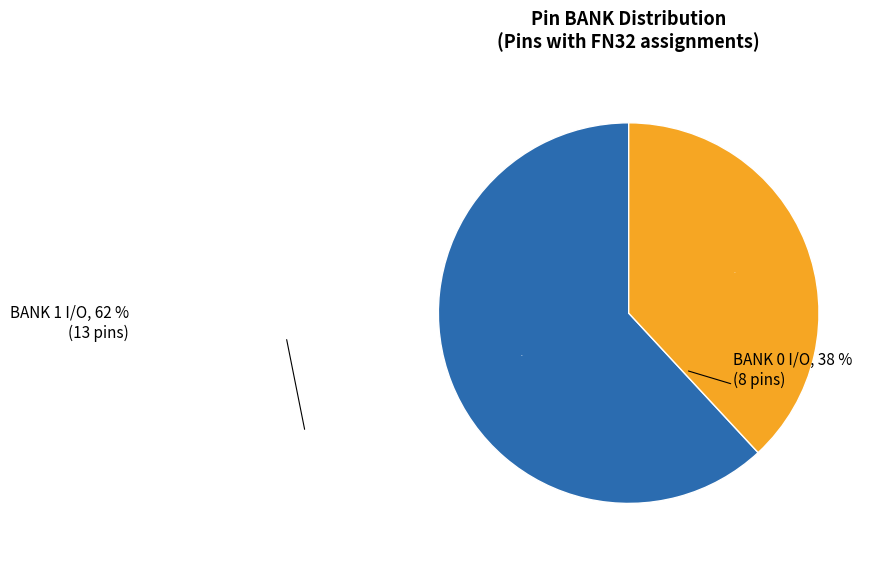

Does any single category account for the majority?

Yes